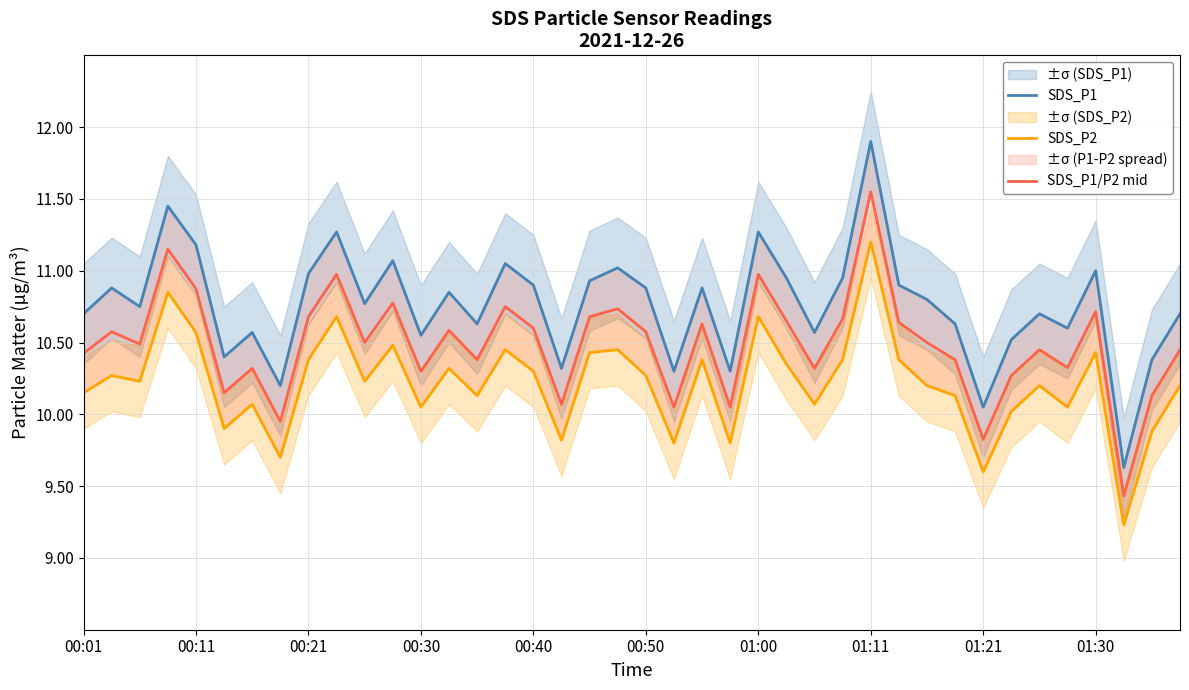

The SDS_P1/P2 mid series shows 14.4 at 00:30. True or false?

False